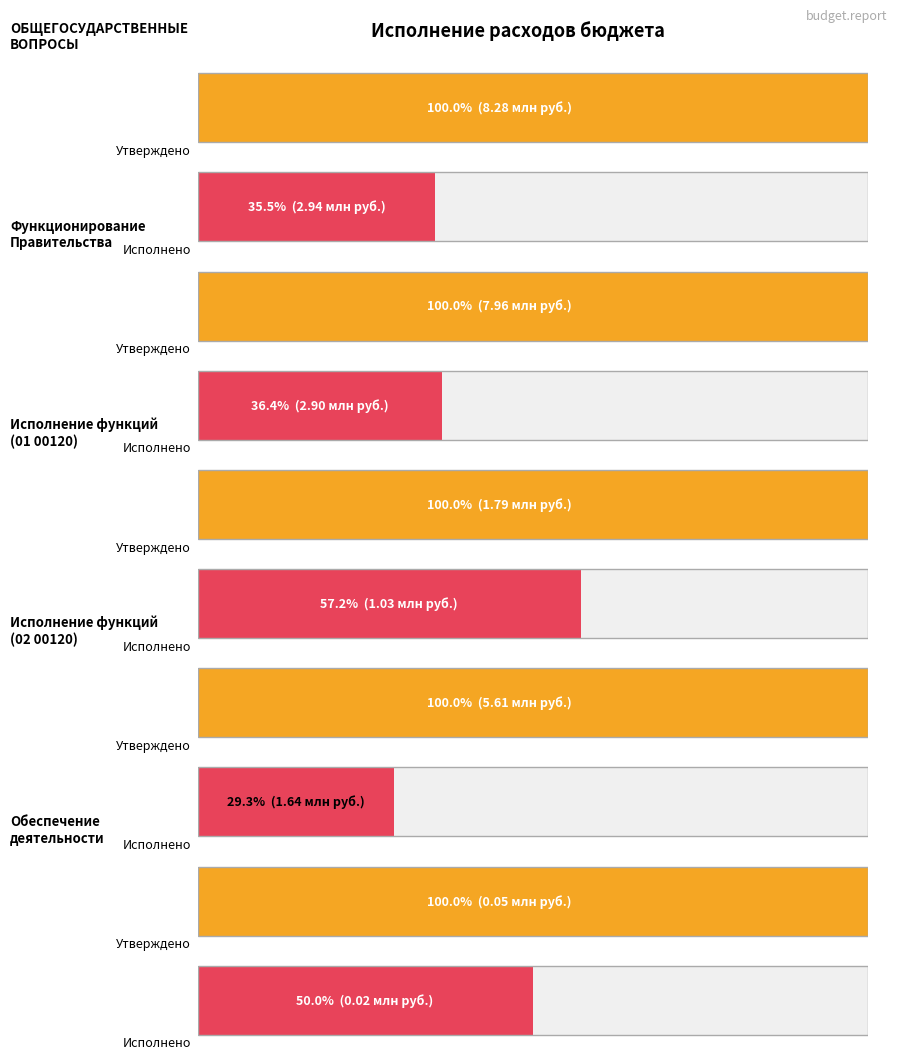

Where is Утвержденные бюджетные назначения nearest to the value 4163198?

Исполнение функций
(02 00120)